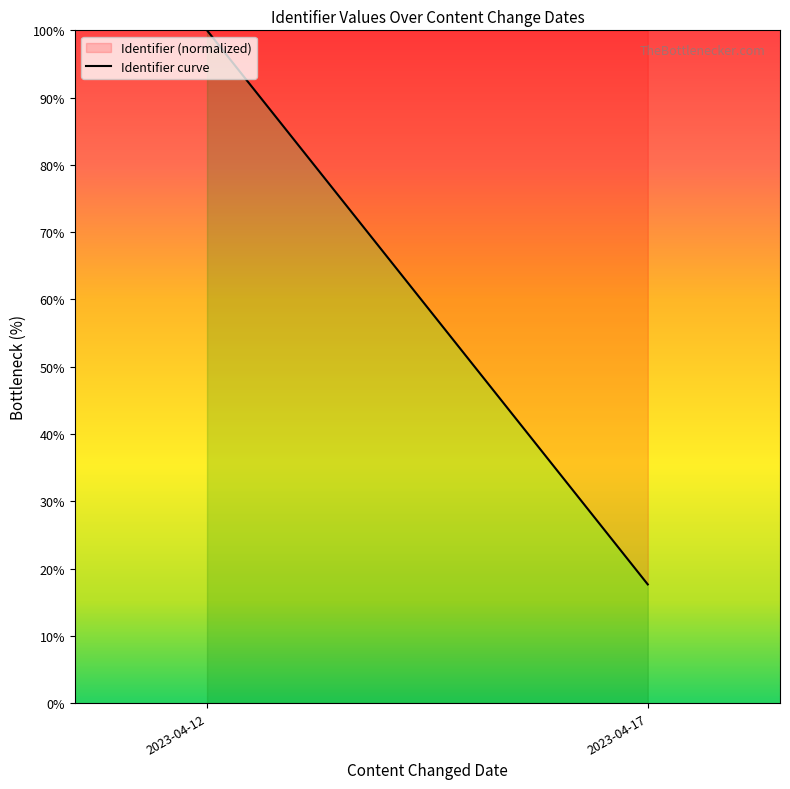

Reading left to right, extract all data points from this chart.

100.0	17.6